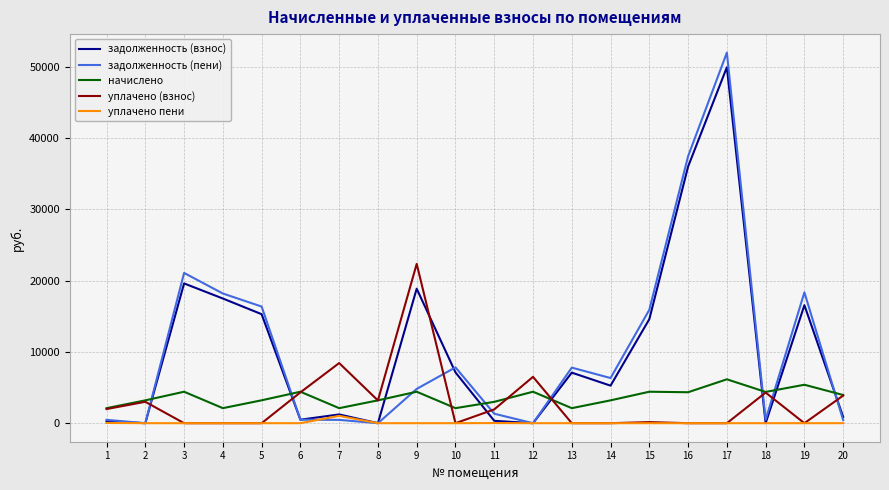

Which series changed the most between 3 and 13?

задолженность (пени)